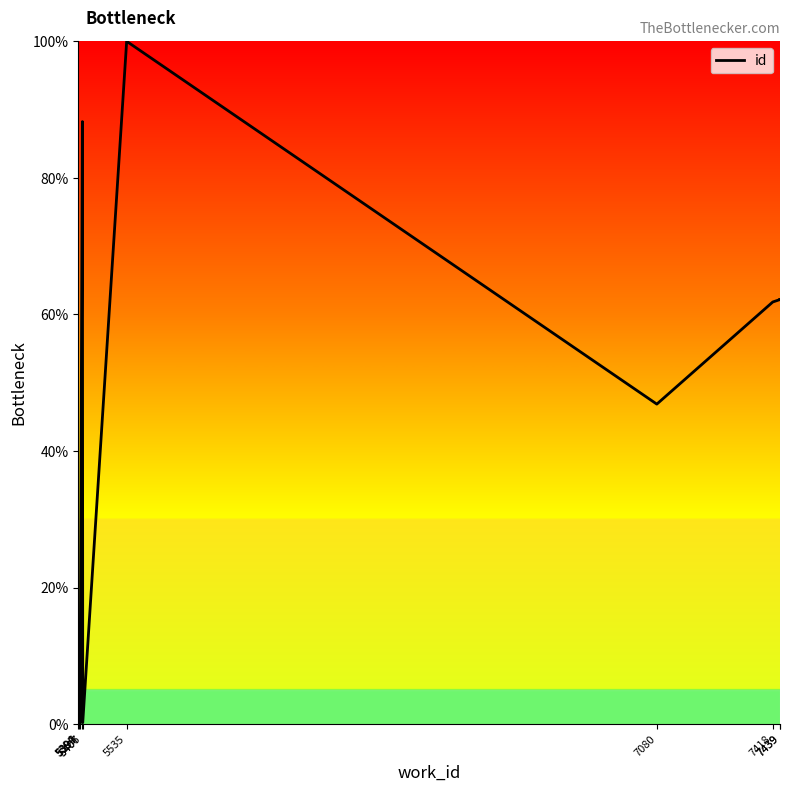

Rank the categories by value from highest to lowest.

5535, 5406, 7439, 7439, 7418, 7080, 5407, 5399, 5397, 5394